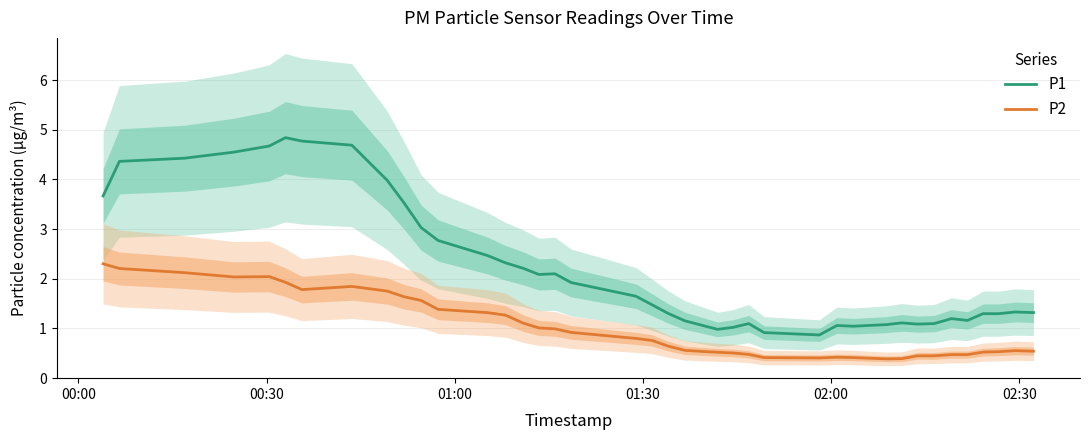

What is the lowest value of the P1 series?

0.9